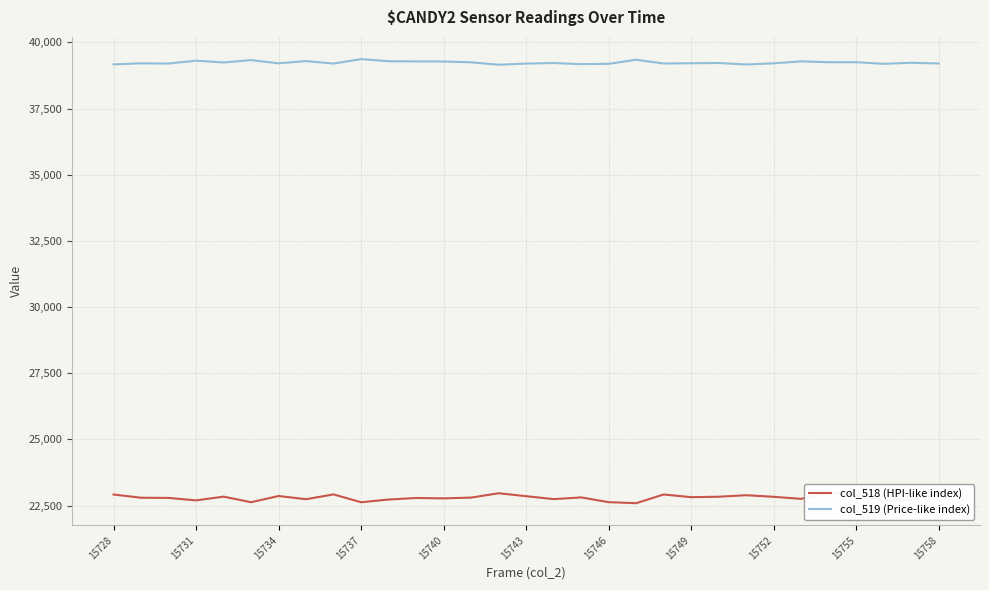

The col_519 (Price-like index) series shows 39370 at 15737. True or false?

True